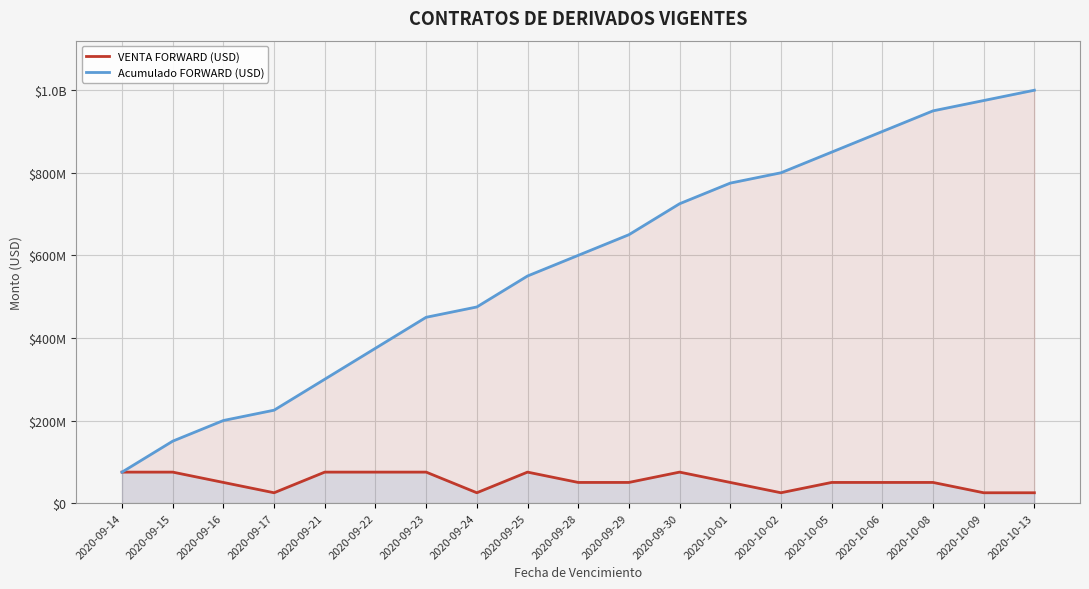

At which label does VENTA FORWARD (USD) first exceed 50000000?

2020-09-14